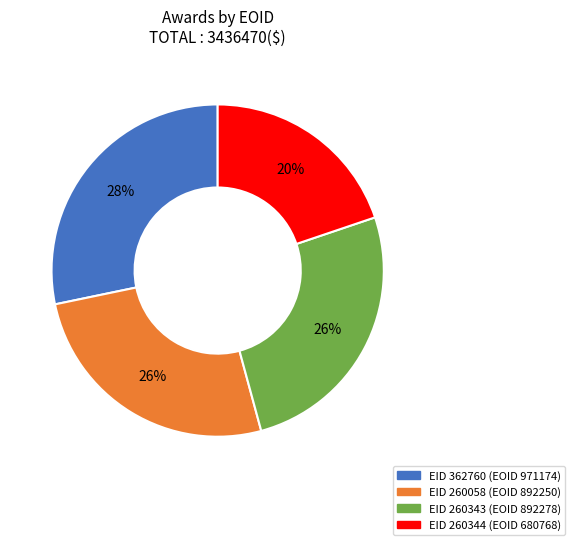

To the nearest percent, what is the difference between the largest and smallest slice percentages?

8%